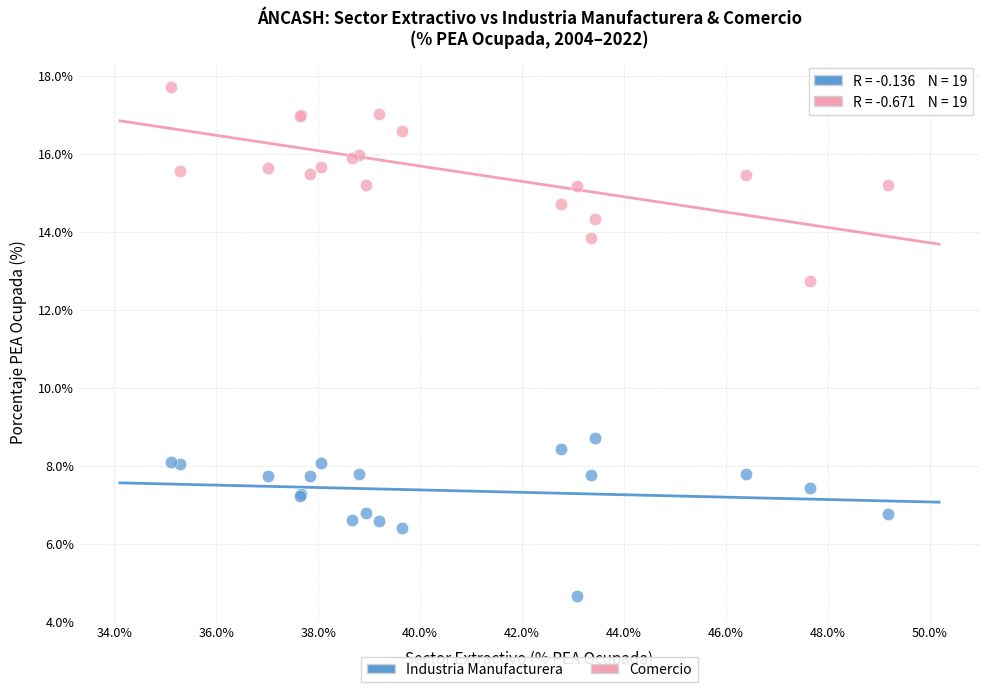

Which series contains the lowest Y value?

Industria Manufacturera